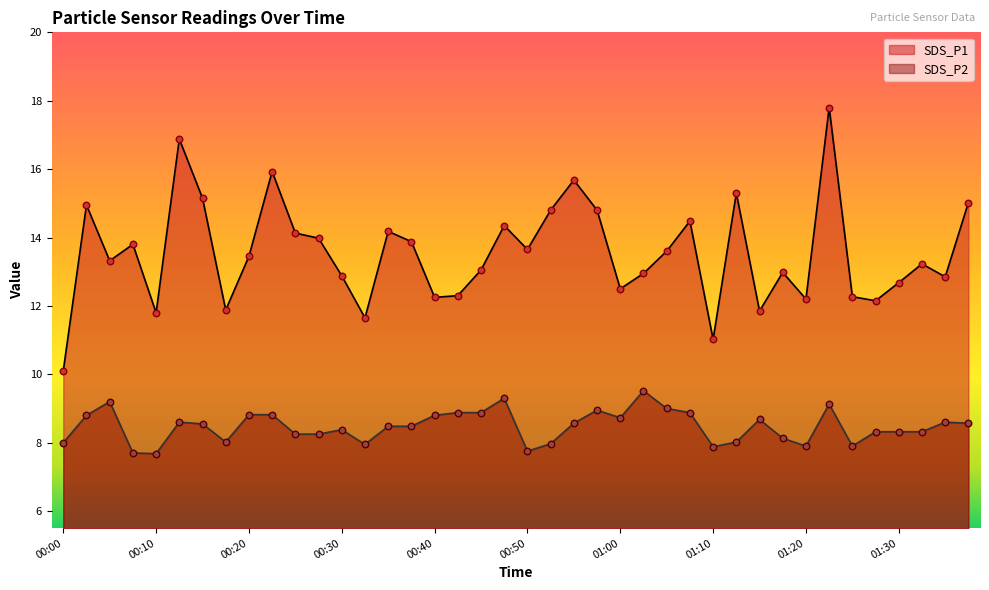

Which series contains the lowest Y value?

SDS_P2